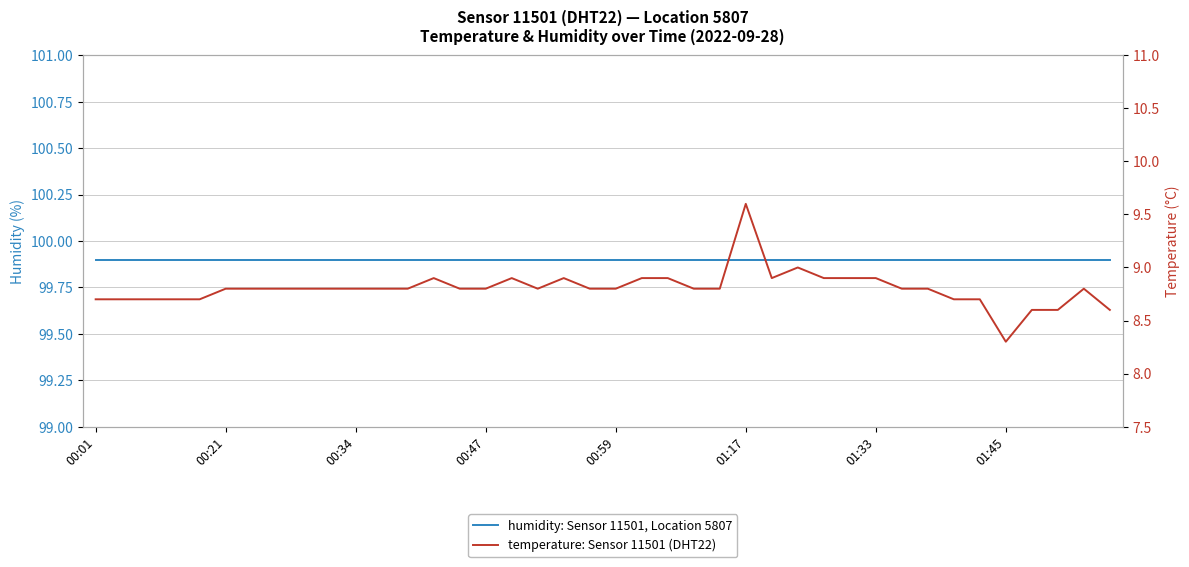

At how many categories does at least one series exceed 19?

40